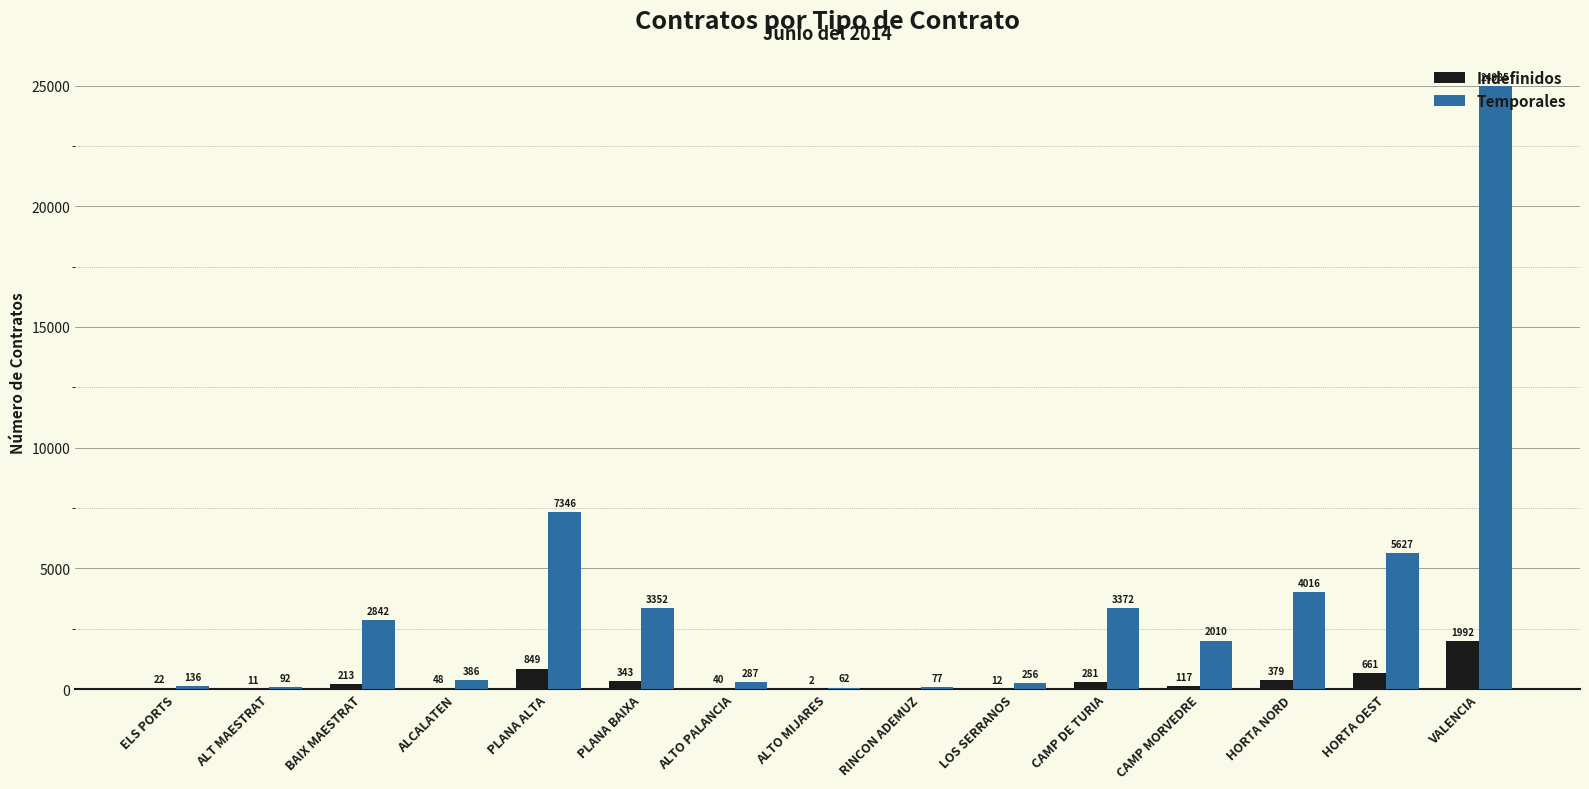

Which series changed the most between CAMP MORVEDRE and VALENCIA?

Temporales